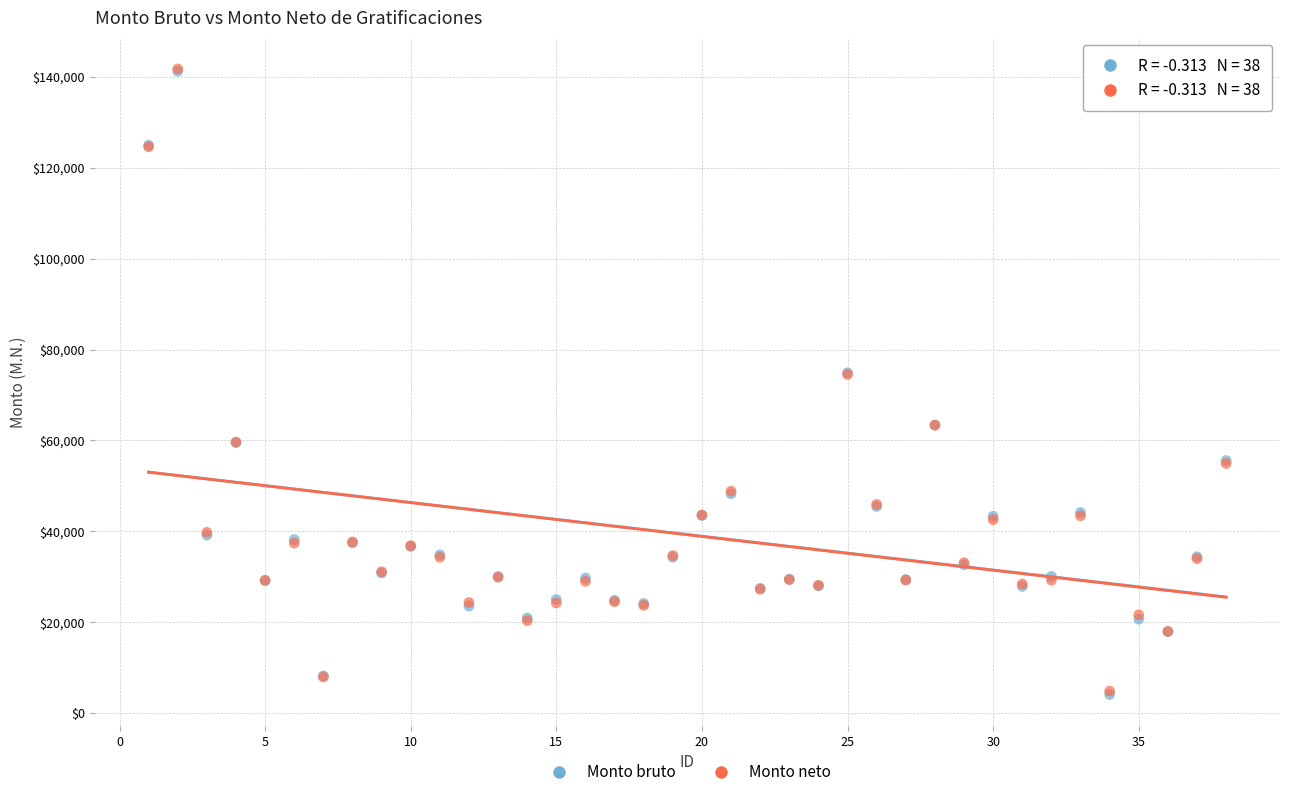

What are all the series names shown in the legend?

Monto bruto, Monto neto